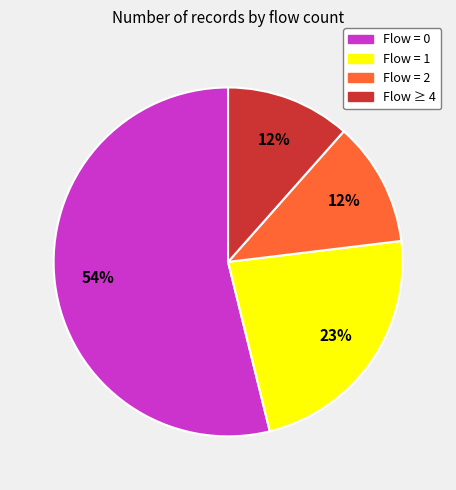

To the nearest percent, what is the difference between the largest and smallest slice percentages?

42%